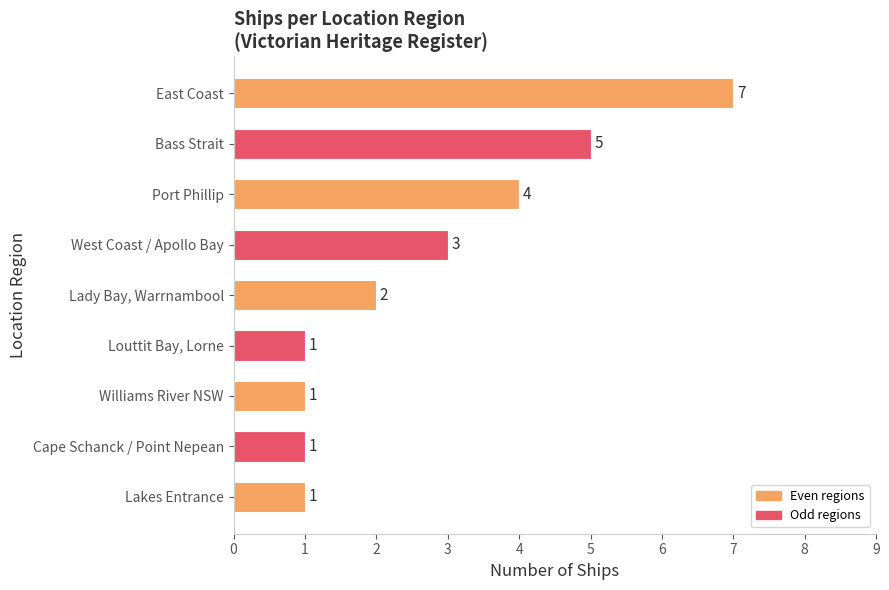

How many values are between 1 and 4?

7